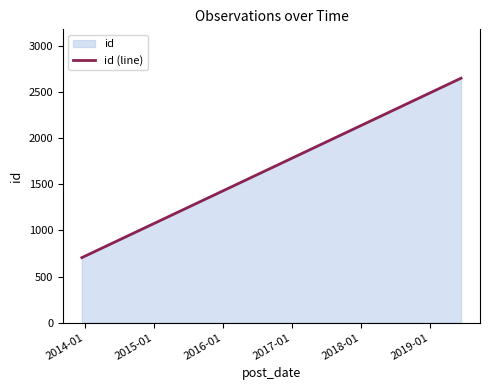

What is the greatest value displayed?

2651